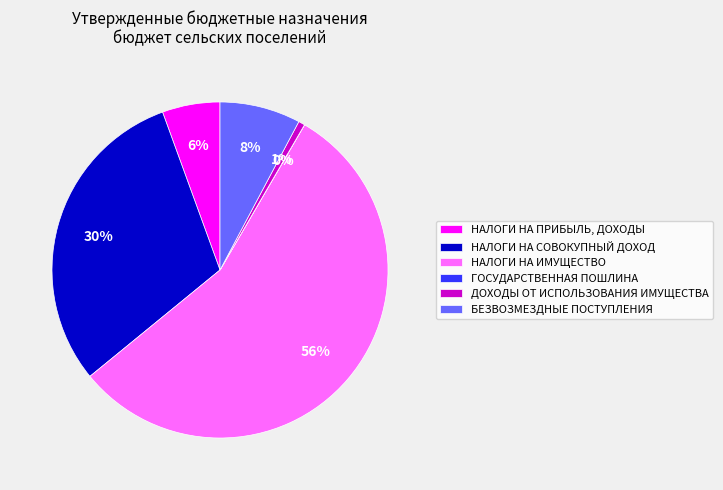

To the nearest percent, what portion does НАЛОГИ НА СОВОКУПНЫЙ ДОХОД represent?

30%